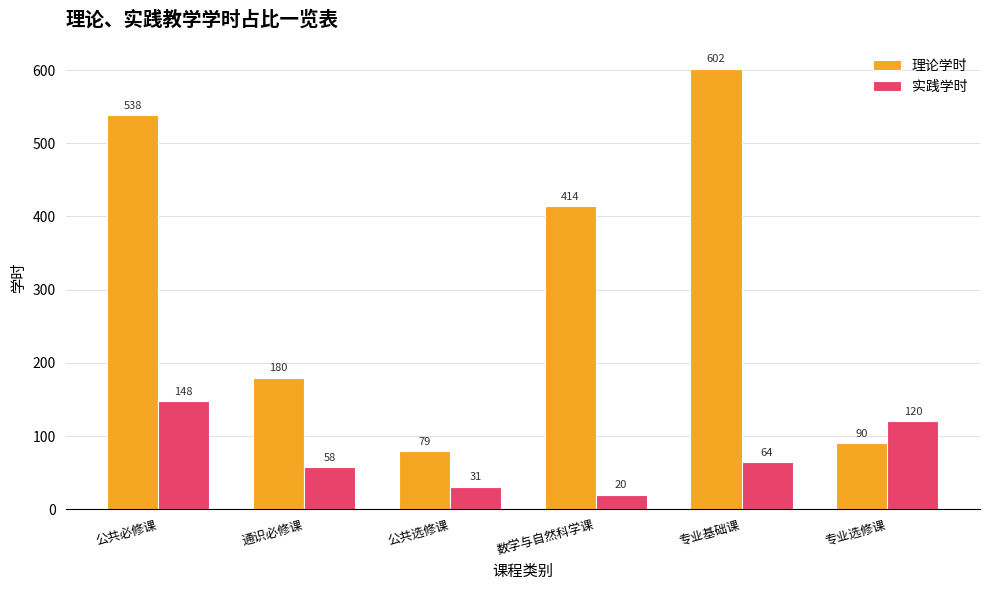

Does the chart contain stacked bars?

No